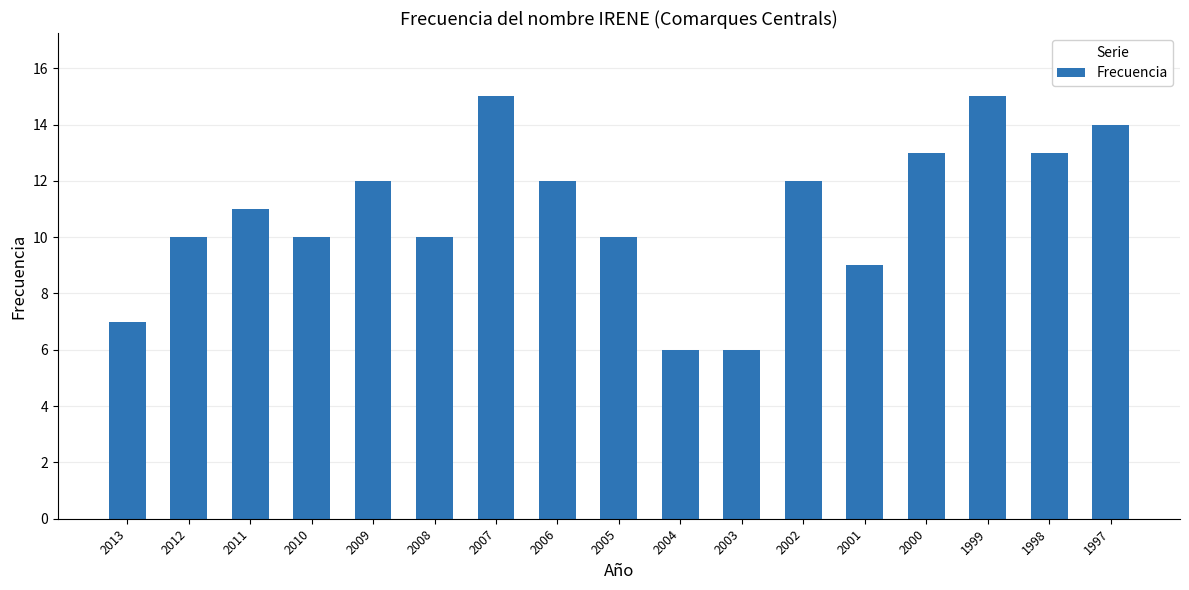

Reading left to right, extract all data points from this chart.

2013=7	2012=10	2011=11	2010=10	2009=12	2008=10	2007=15	2006=12	2005=10	2004=6	2003=6	2002=12	2001=9	2000=13	1999=15	1998=13	1997=14